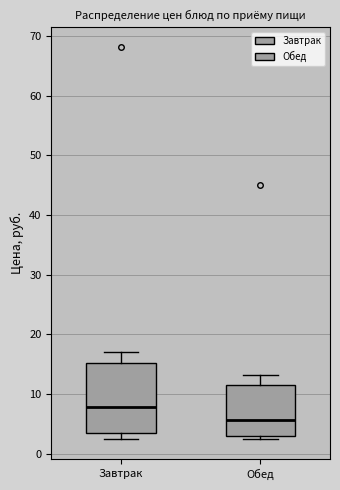

Where does the upper whisker of the box for Завтрак end on the y-axis? The values are not printed on the chart, so give them approximately, as read against the axis.

17